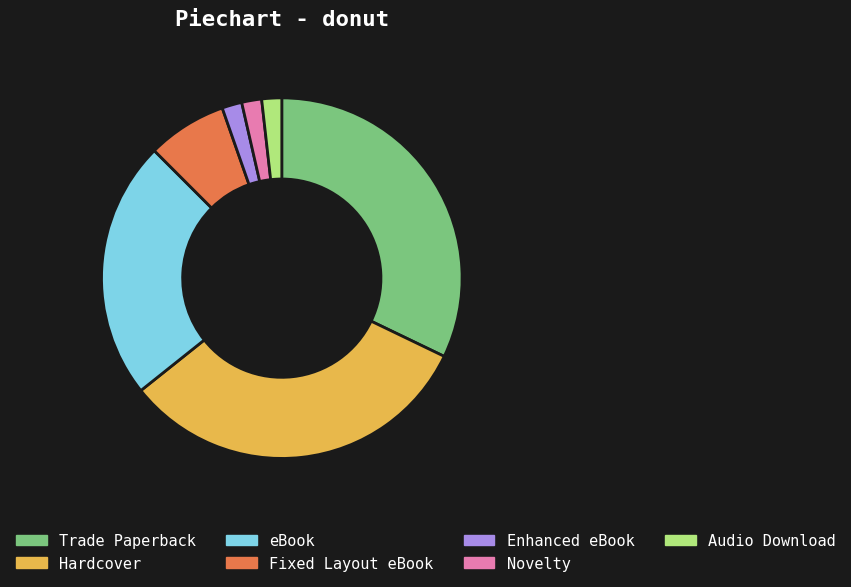

True or false: Audio Download accounts for 2% of the total.

True